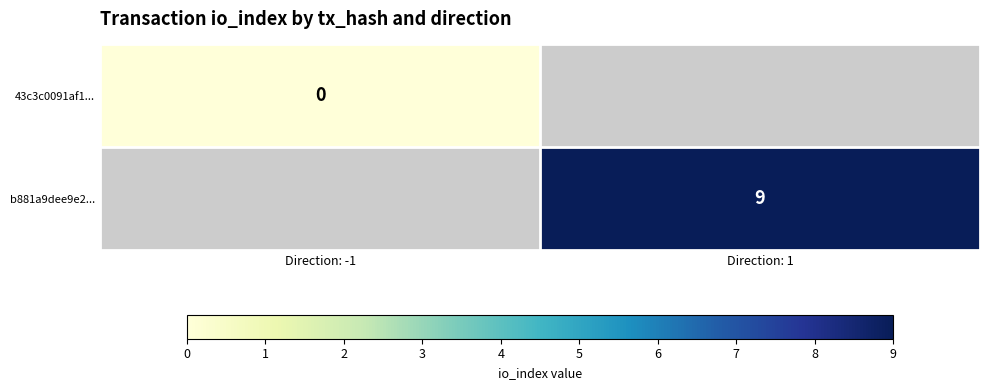

The value of b881a9dee9e2... at Direction: 1 is 9. True or false?

True